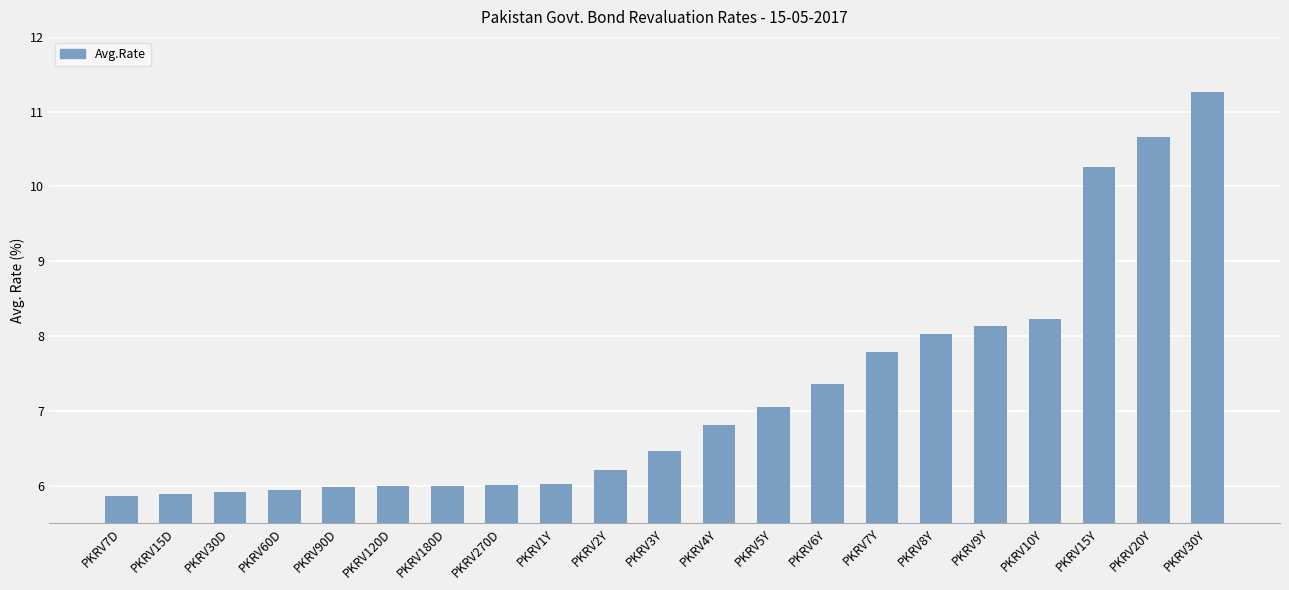

The value at PKRV7Y is 7.8. True or false?

True